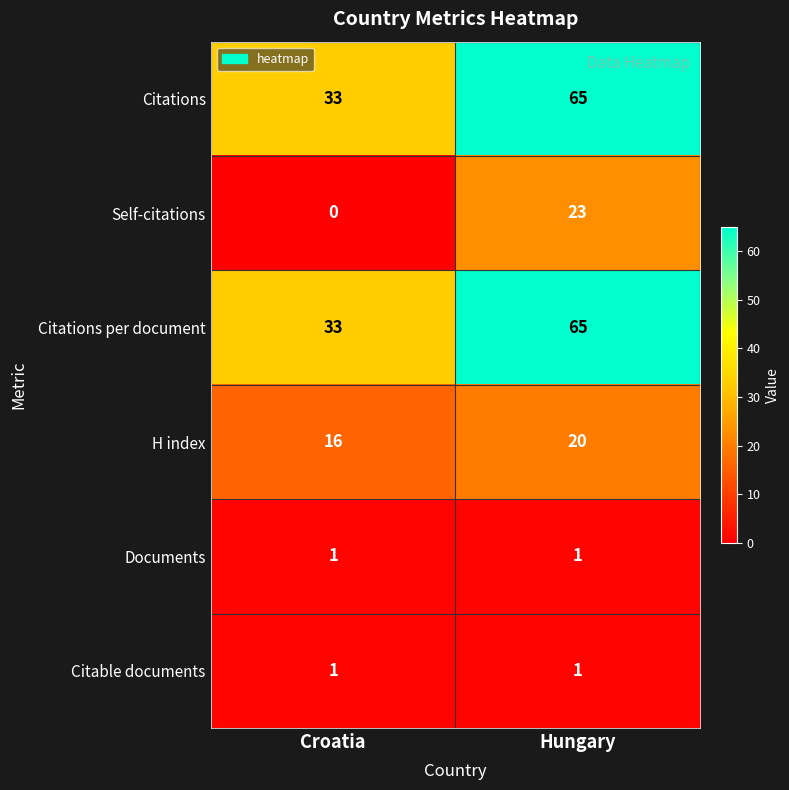

True or false: Self-citations has a value of -12 at Croatia.

False